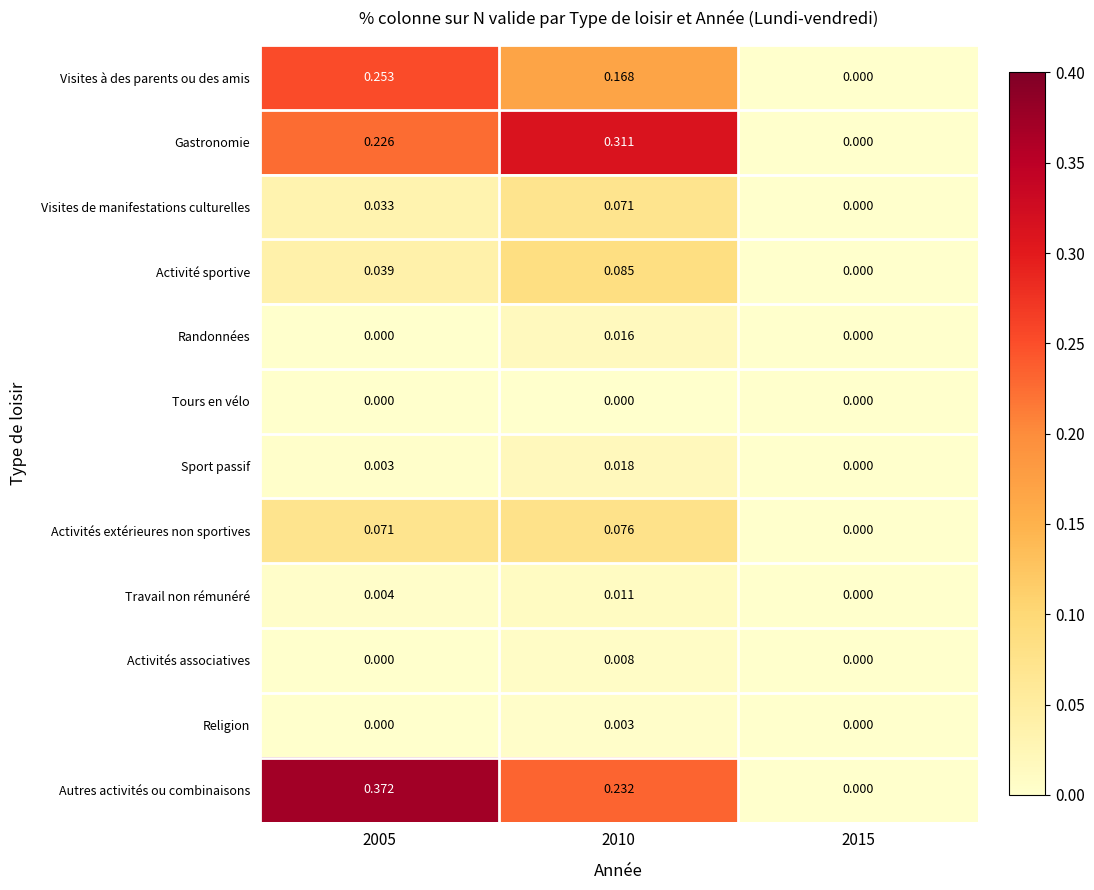

Rank the series by their maximum value, from highest to lowest.

Autres activités ou combinaisons, Gastronomie, Visites à des parents ou des amis, Activité sportive, Activités extérieures non sportives, Visites de manifestations culturelles, Sport passif, Randonnées, Travail non rémunéré, Activités associatives, Religion, Tours en vélo